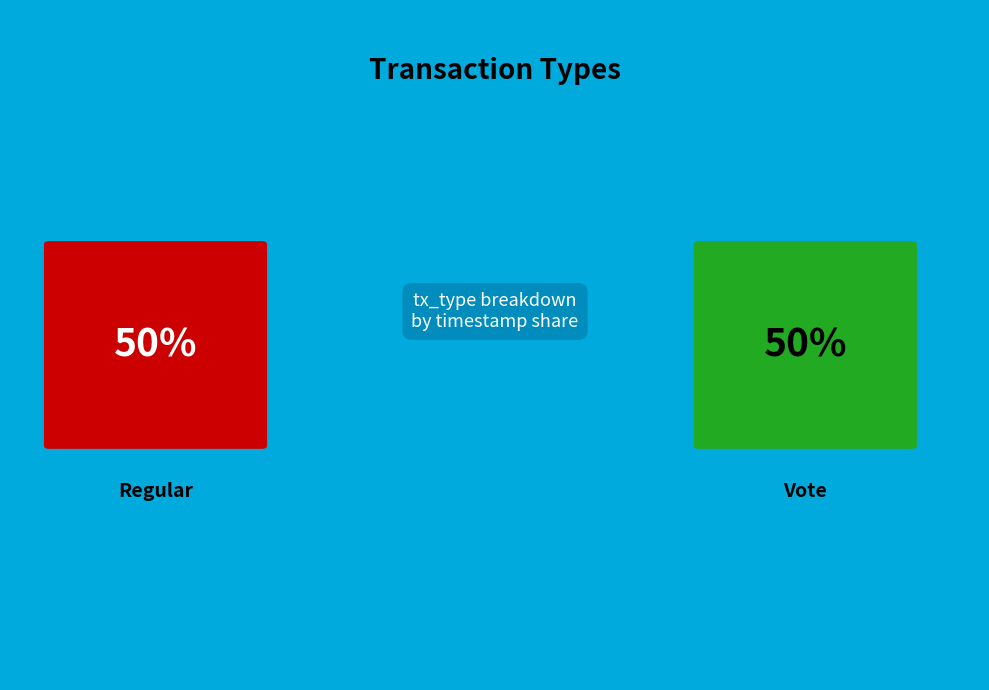

What is the majority slice?

Regular